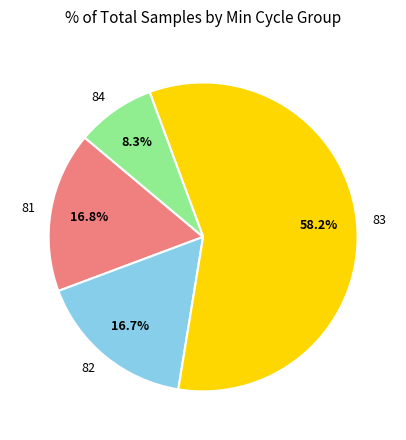

How much of the chart is everything except 84?

91.7%